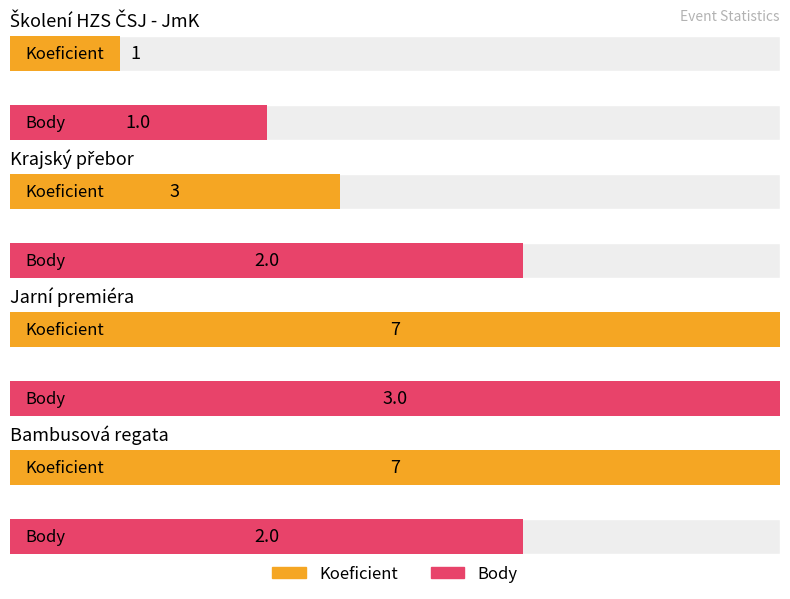

What is the sum of the Body values at Jarní premiéra and Školení HZS ČSJ - JmK?

4